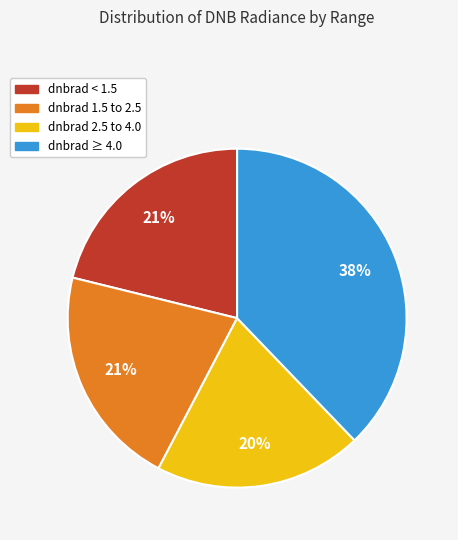

How many slices are in this pie chart?

4